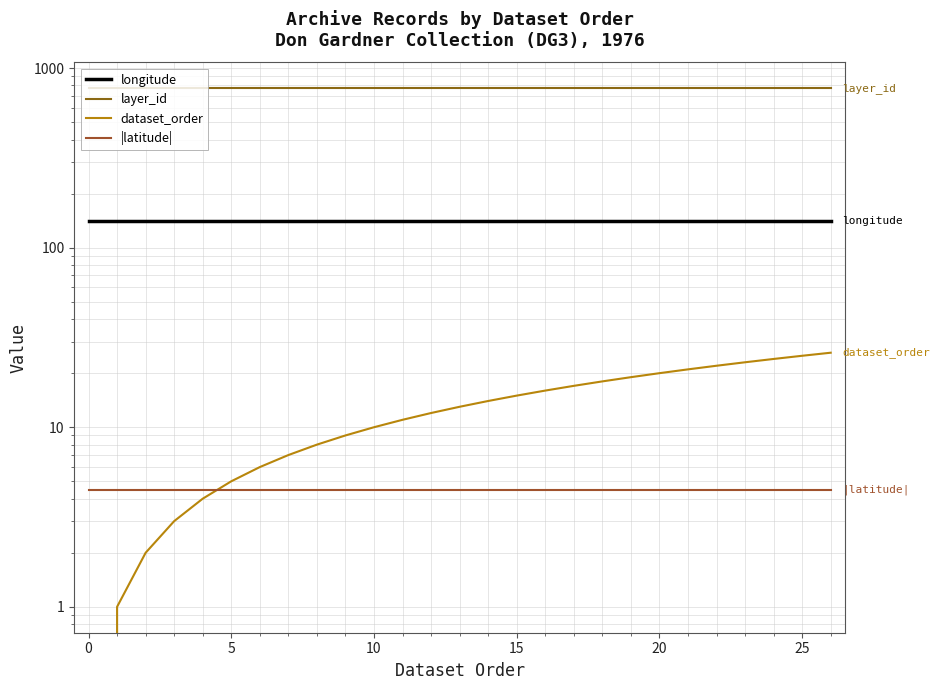

What is the label of the 12th point from the right?

15